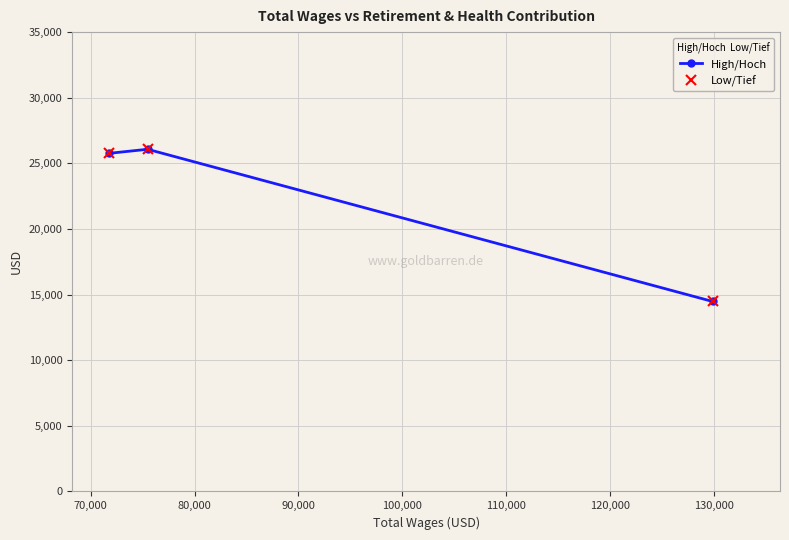

What are all the series names shown in the legend?

High/Hoch, Low/Tief